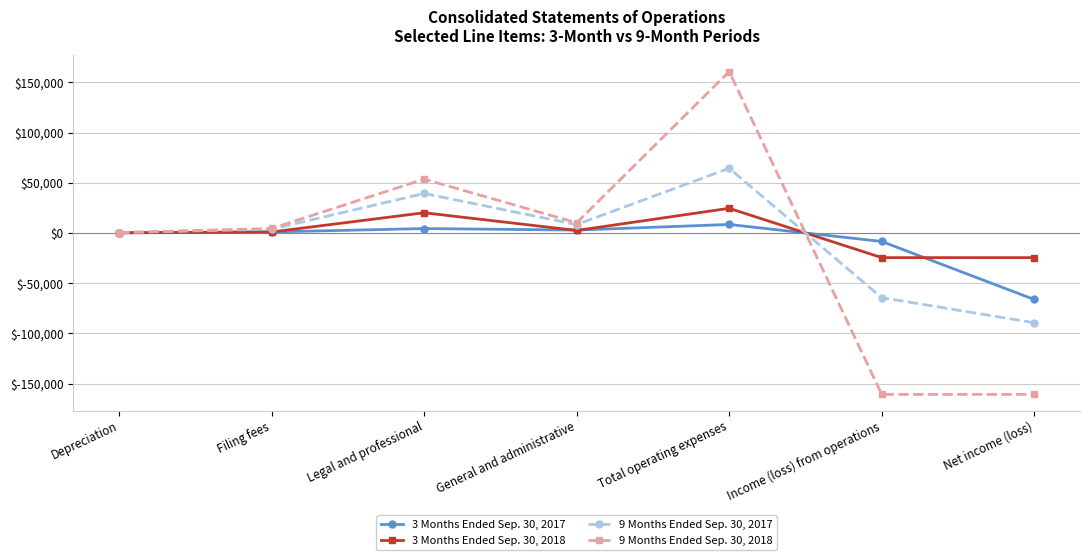

Rank the series by their maximum value, from highest to lowest.

9 Months Ended Sep. 30, 2018, 9 Months Ended Sep. 30, 2017, 3 Months Ended Sep. 30, 2018, 3 Months Ended Sep. 30, 2017